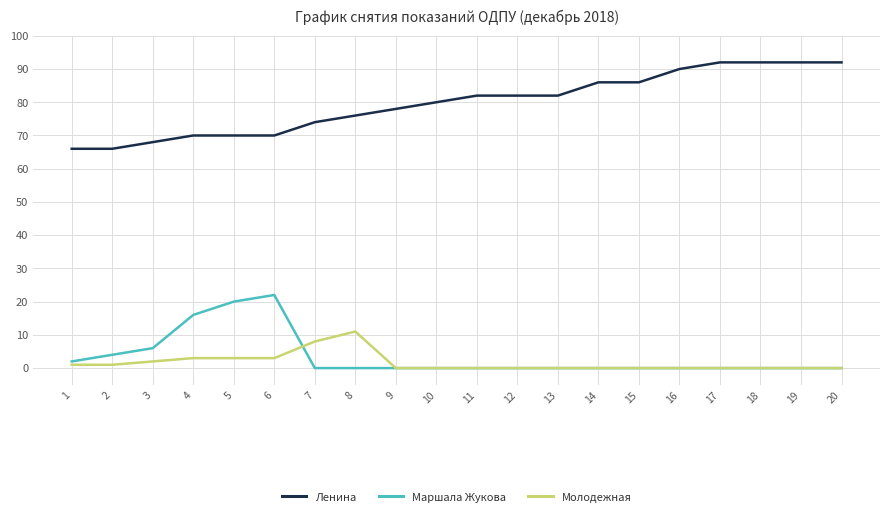

What is the average value of the Ленина series?

80